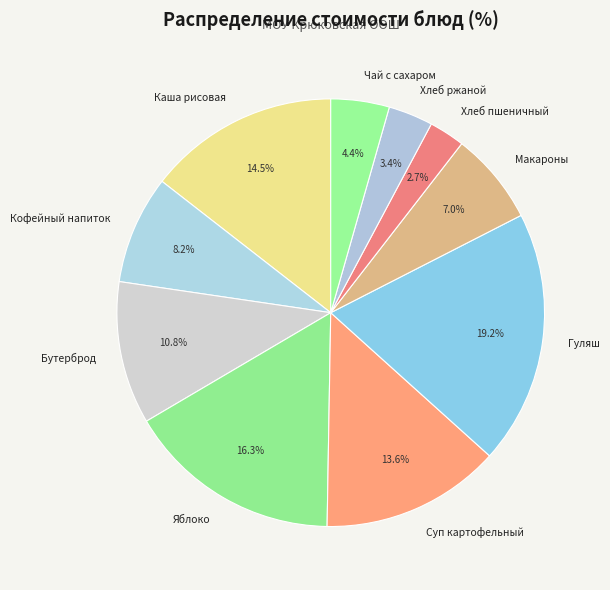

How much of the chart is everything except Кофейный напиток?

91.8%